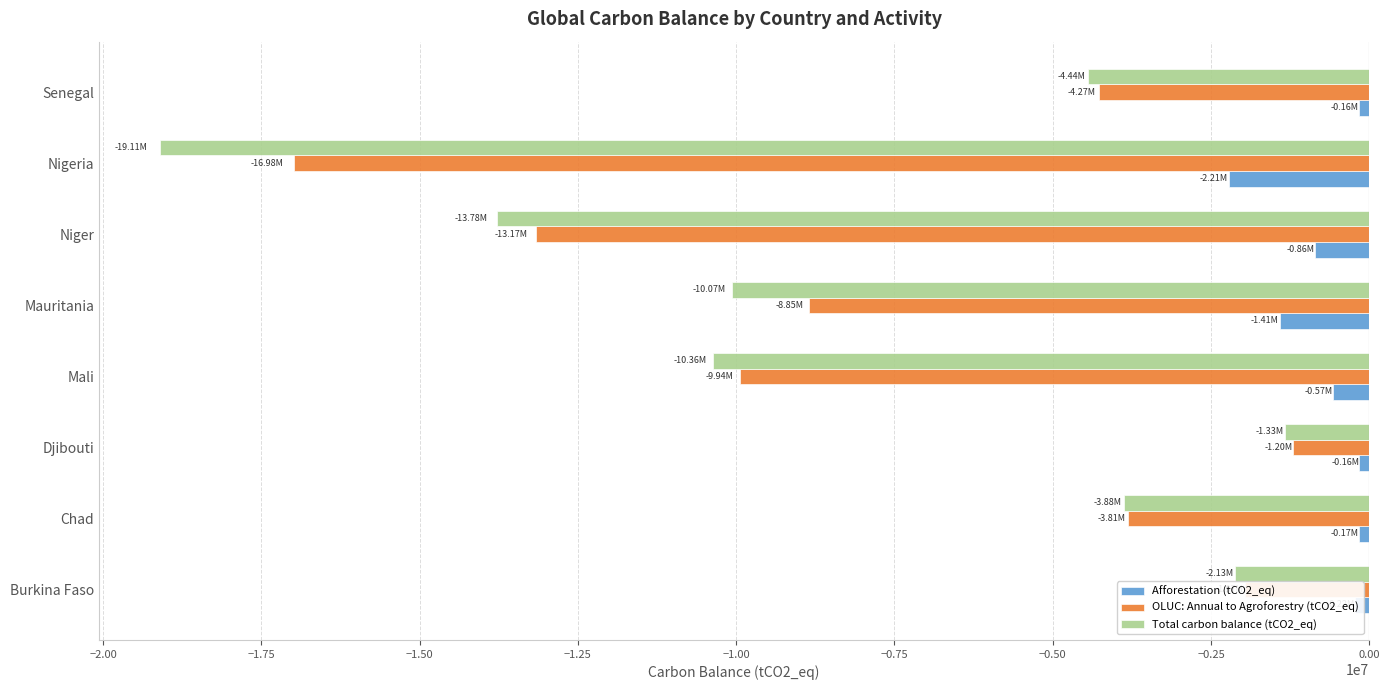

Count the number of data series in this chart.

3